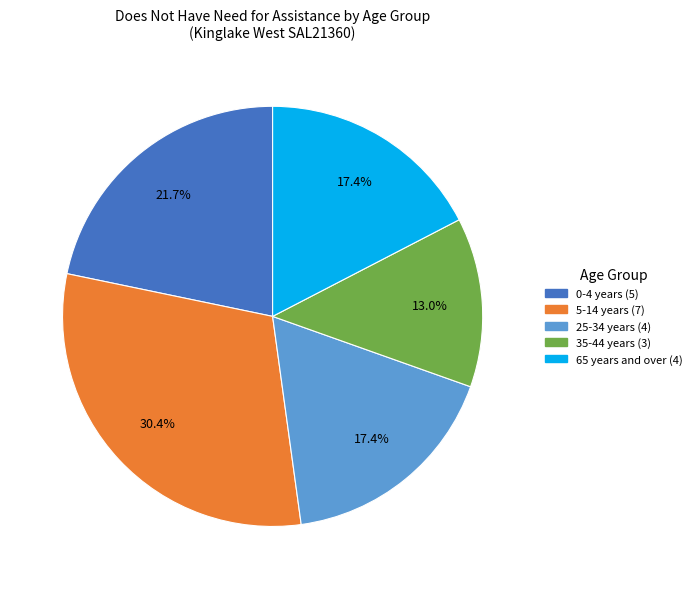

Is there a majority slice in this chart?

No